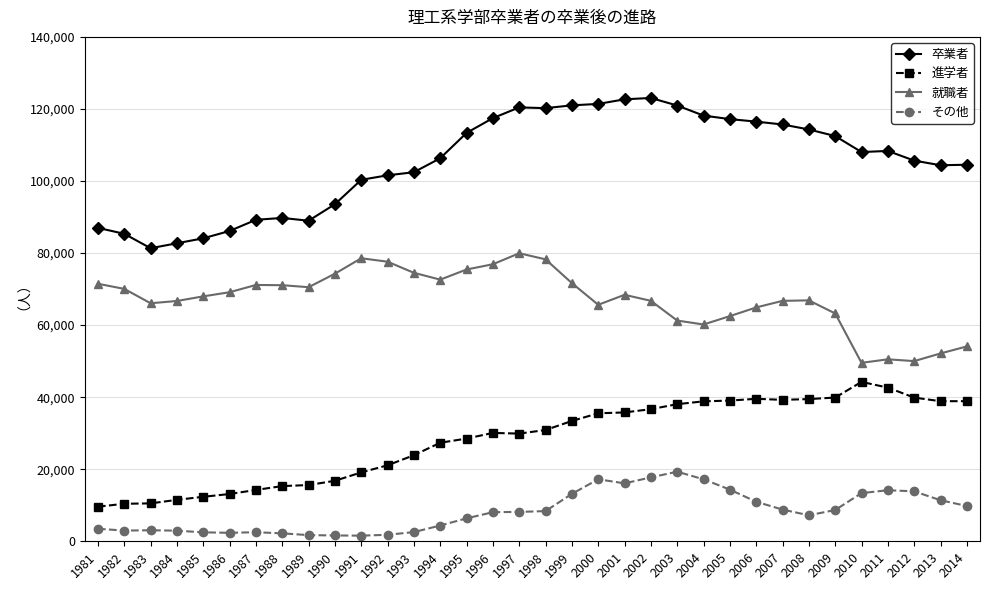

True or false: 卒業者 has more than 1 points higher than both neighbors.

True